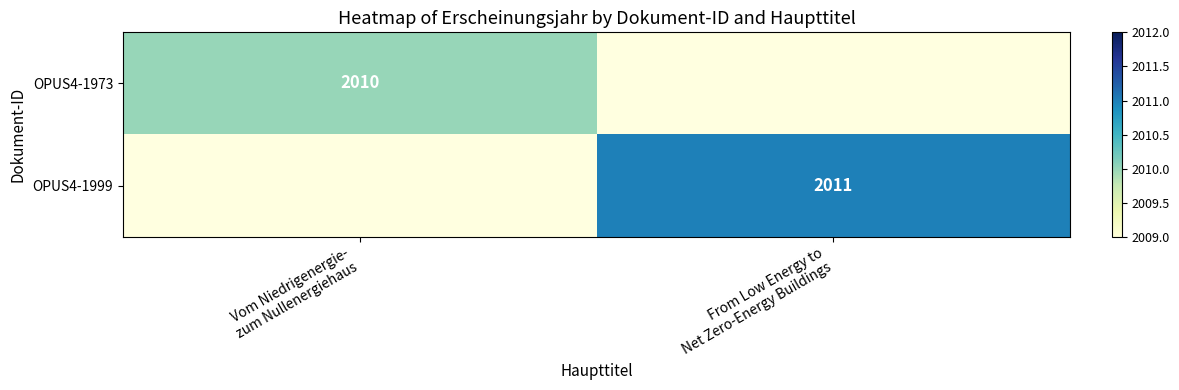

How many data points does each series have?

2